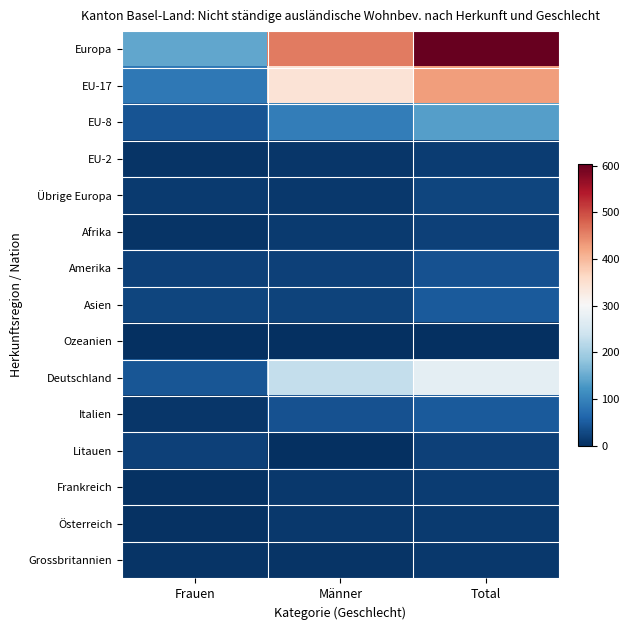

How many categories are shown in the chart?

3